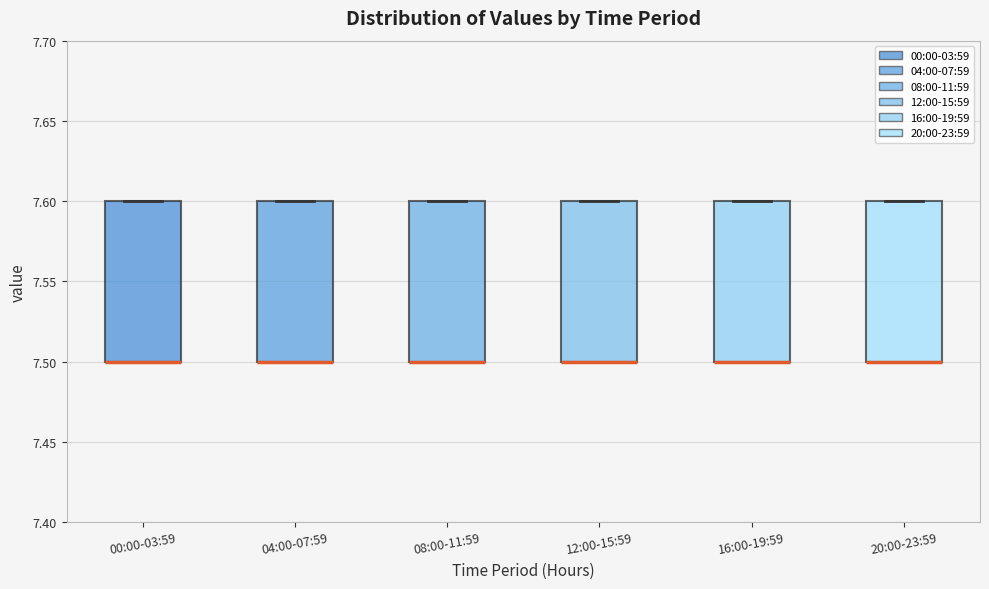

Reading left to right, transcribe this box plot: for each box, give where its median line is, the range the box spans, and where its two whiskers end, as read against the y-axis. The values are not printed on the chart, so give them approximately, as read against the axis.

00:00-03:59: median 7.5 (drawn on the box's lower edge), box 7.5 to 7.6, whiskers 7.5 to 7.6
04:00-07:59: median 7.5 (drawn on the box's lower edge), box 7.5 to 7.6, whiskers 7.5 to 7.6
08:00-11:59: median 7.5 (drawn on the box's lower edge), box 7.5 to 7.6, whiskers 7.5 to 7.6
12:00-15:59: median 7.5 (drawn on the box's lower edge), box 7.5 to 7.6, whiskers 7.5 to 7.6
16:00-19:59: median 7.5 (drawn on the box's lower edge), box 7.5 to 7.6, whiskers 7.5 to 7.6
20:00-23:59: median 7.5 (drawn on the box's lower edge), box 7.5 to 7.6, whiskers 7.5 to 7.6